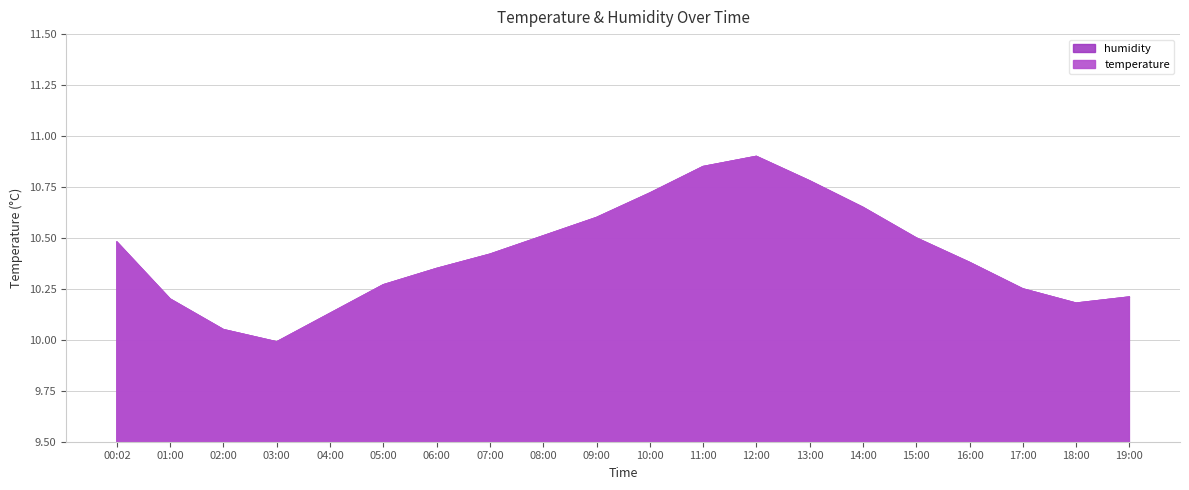

Does the chart display data point markers on the line(s)?

No